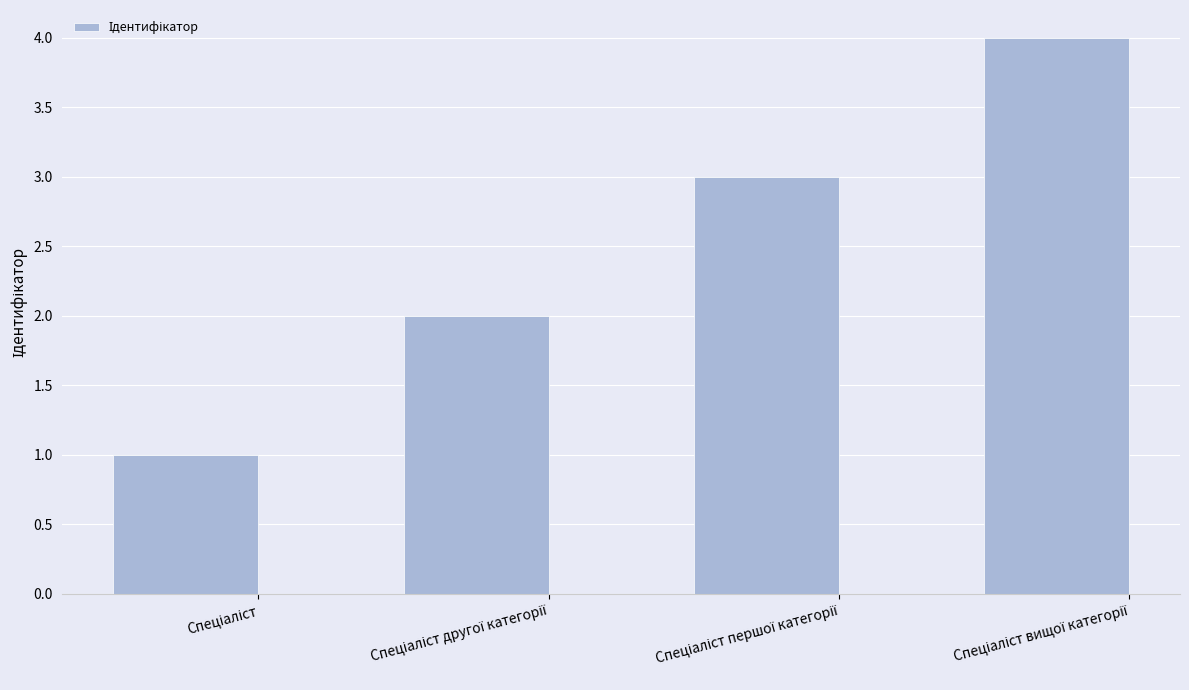

What is the difference between the maximum and minimum values?

3